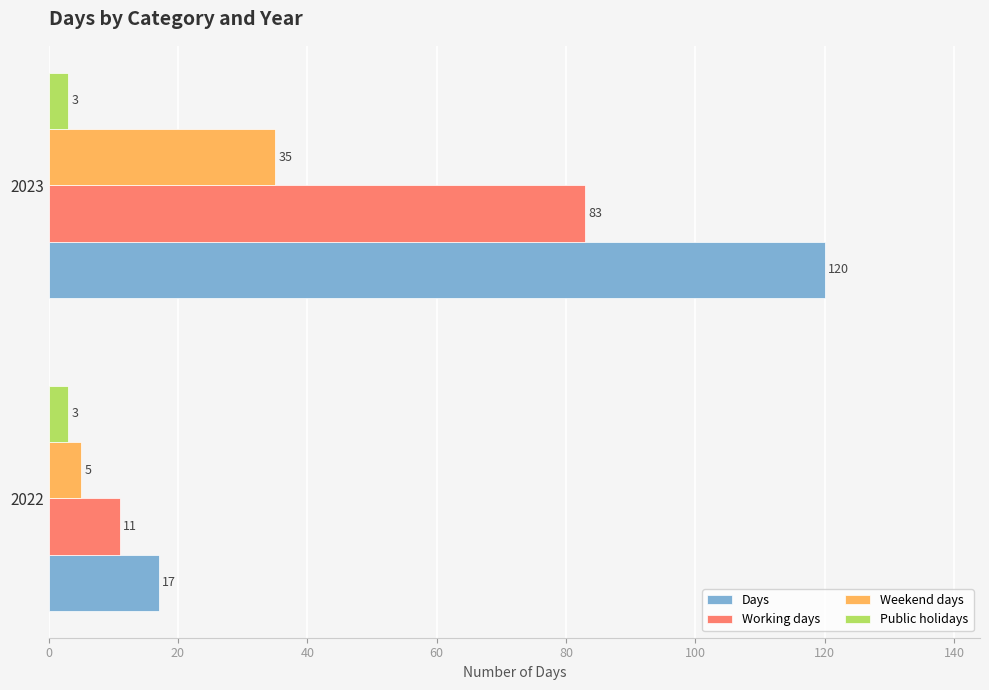

Which series has the largest total across all categories?

Days